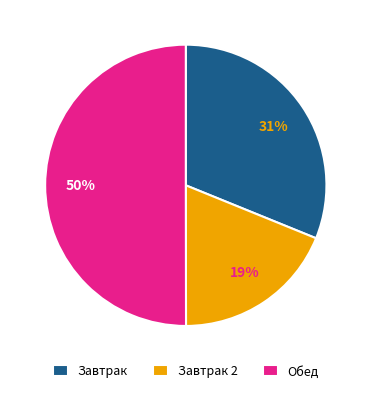

Which category accounts for the majority?

Обед